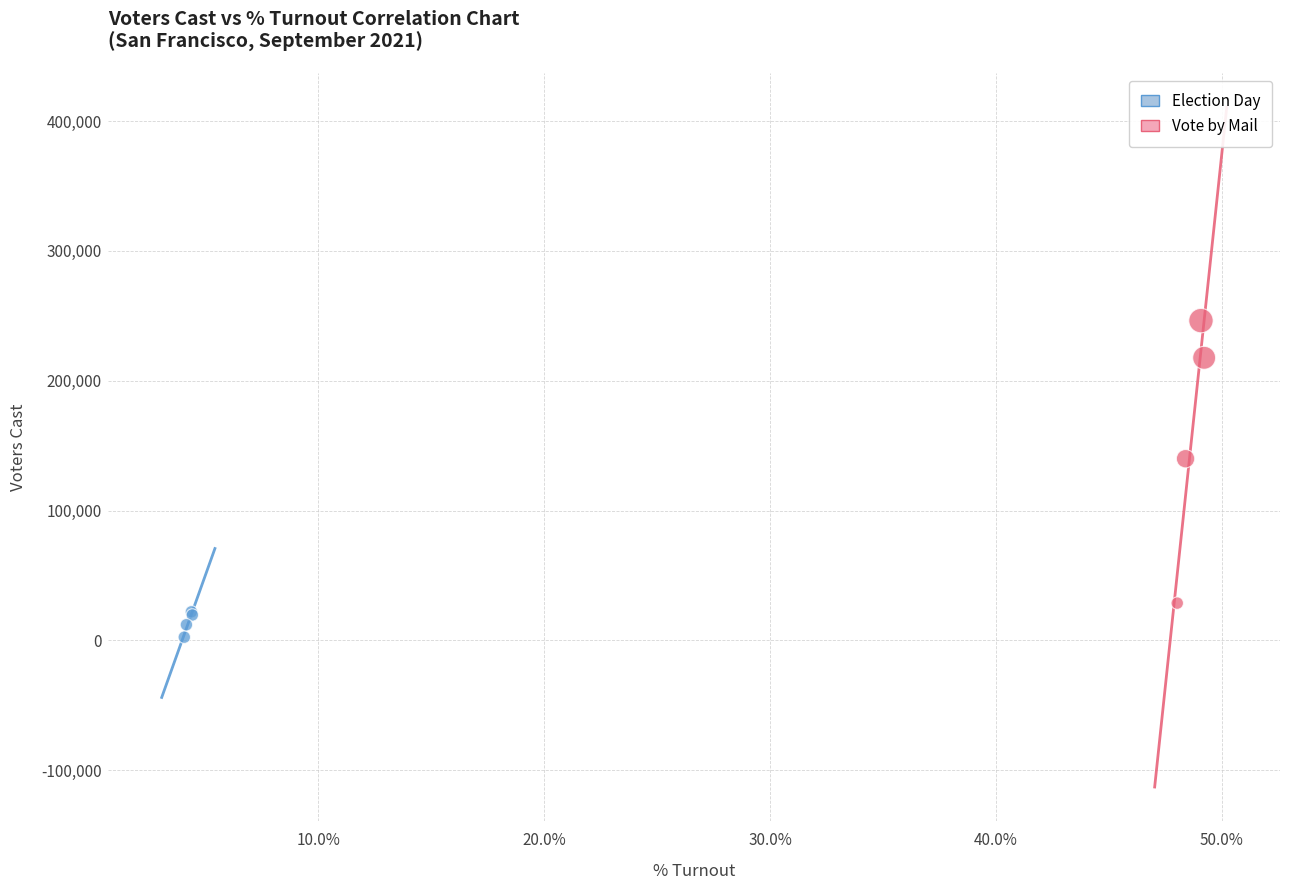

Which series reaches the minimum Y coordinate?

Election Day